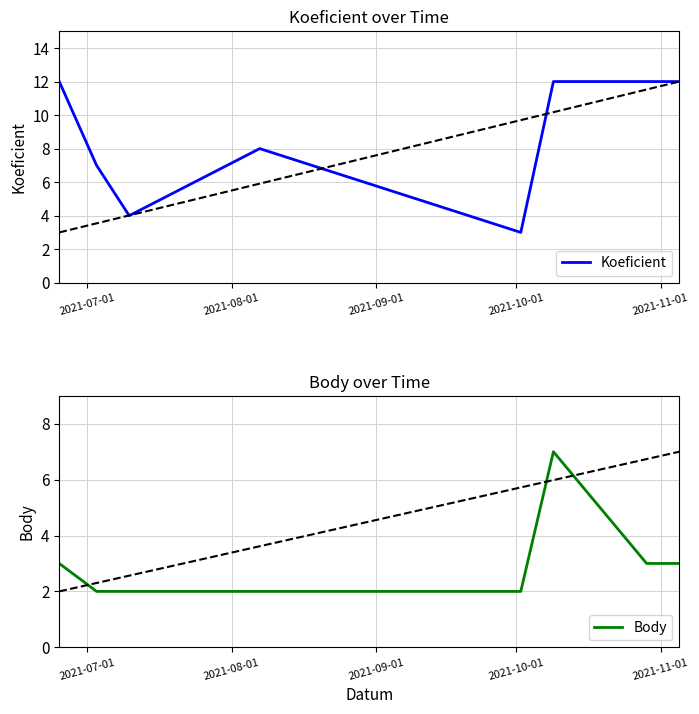

Does the chart have visible grid lines?

Yes